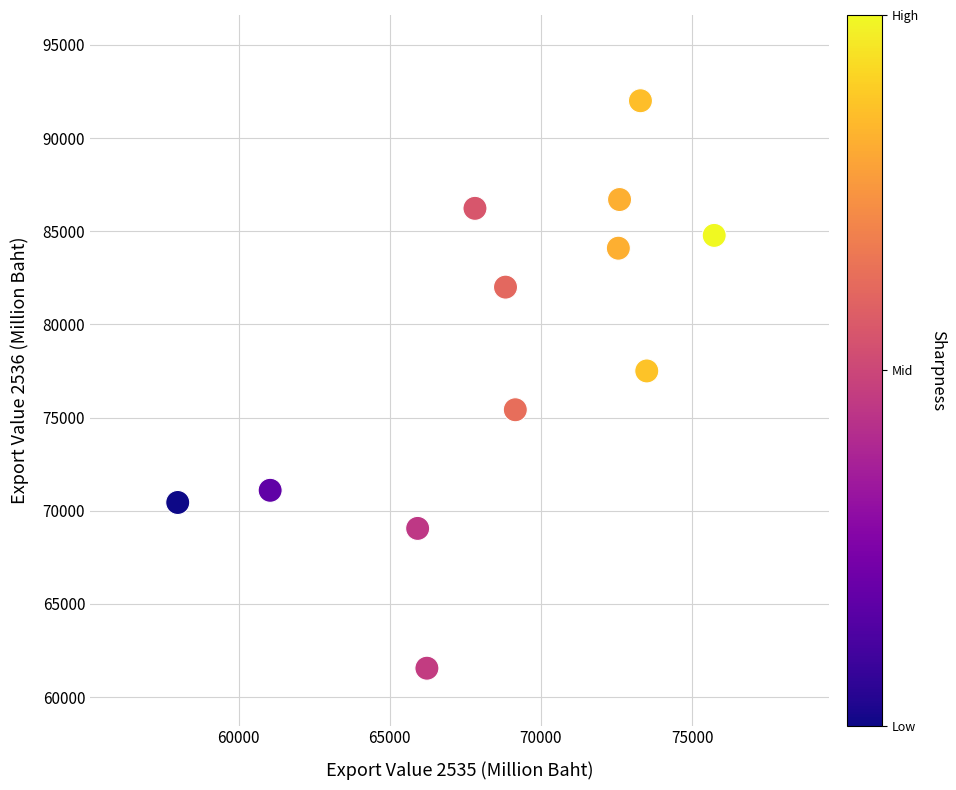

What Y value in the scatter plot is closest to 76776?

77502.5